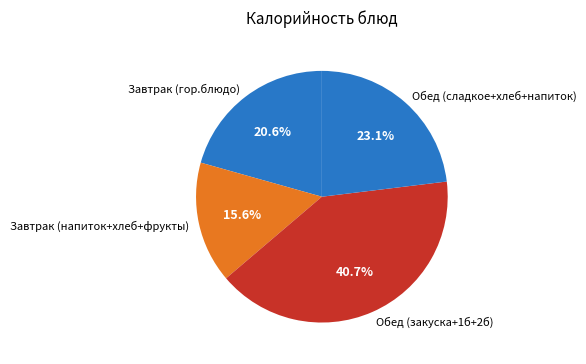

How many slices are in this pie chart?

4